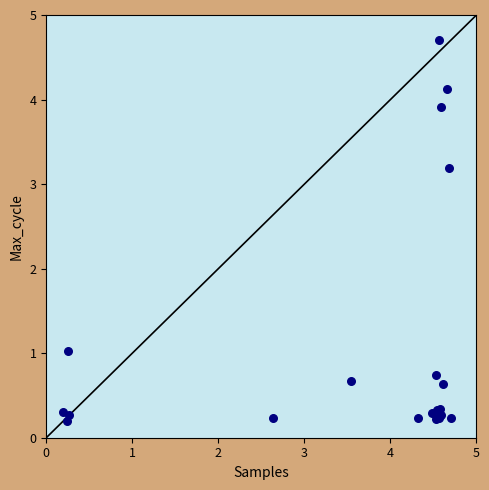

What Y value in the scatter plot is closest to 2?

1.0